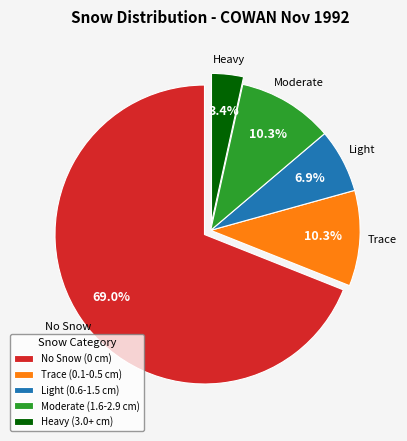

To the nearest percent, what is the average slice percentage?

20%